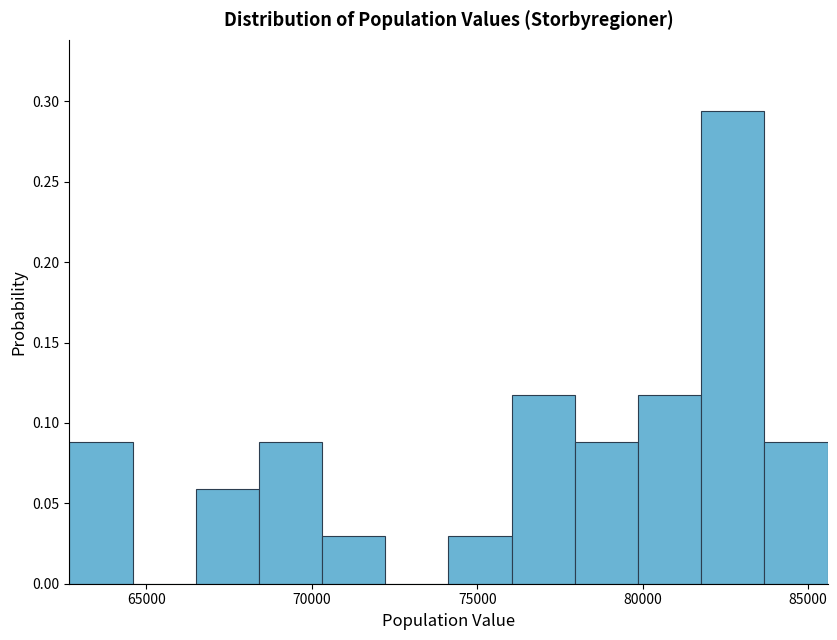

Around what value on the x-axis is the tallest bar? Give the approximate position of its centre, as read against the axis.

82500